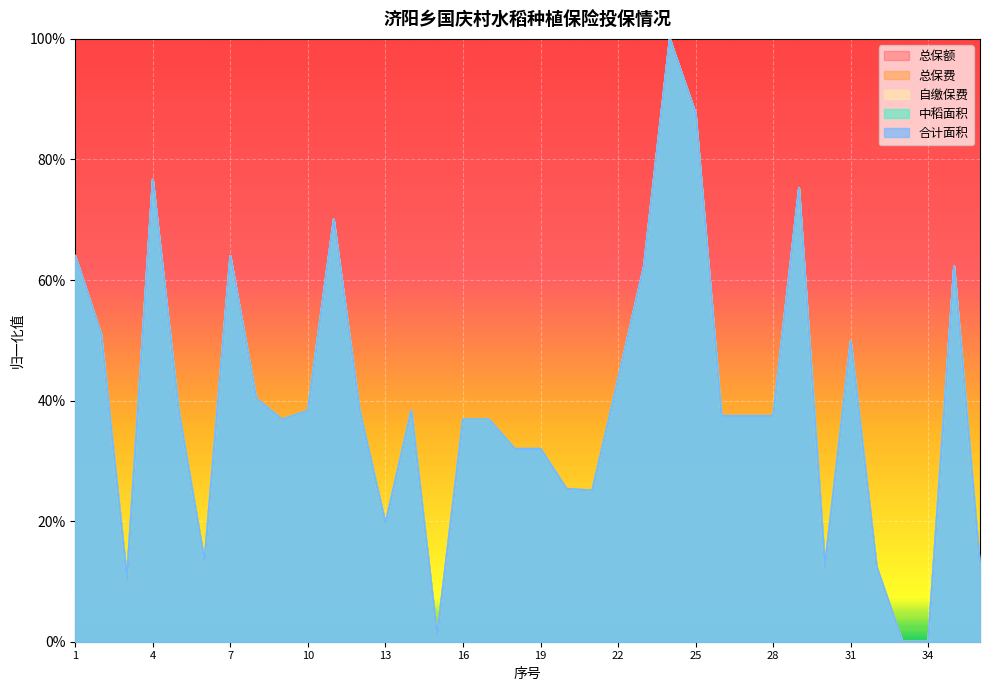

True or false: 总保费 has more than 0 points higher than both neighbors.

True